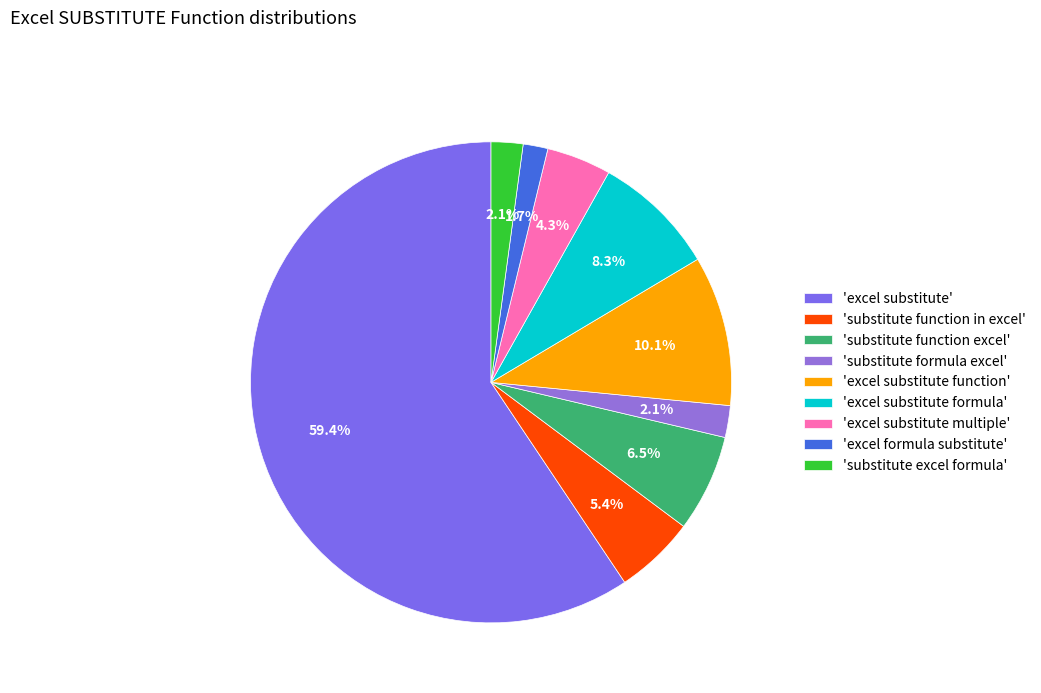

What is the largest slice in the pie chart?

'excel substitute'